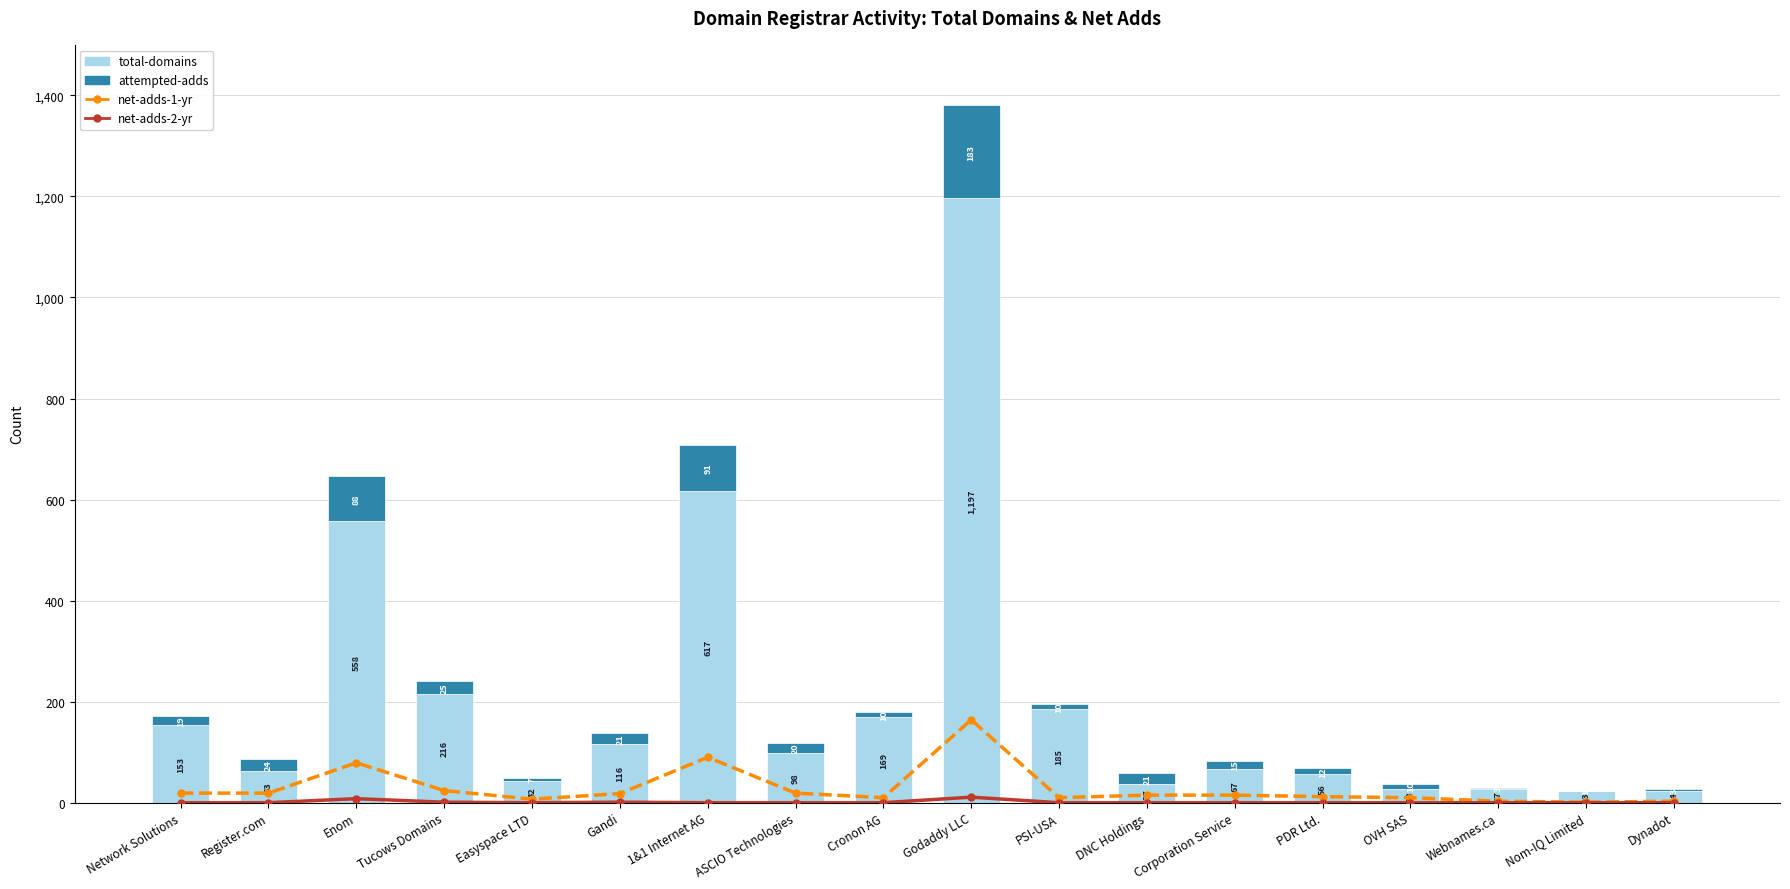

At which label does net-adds-1-yr first exceed 15?

Network Solutions